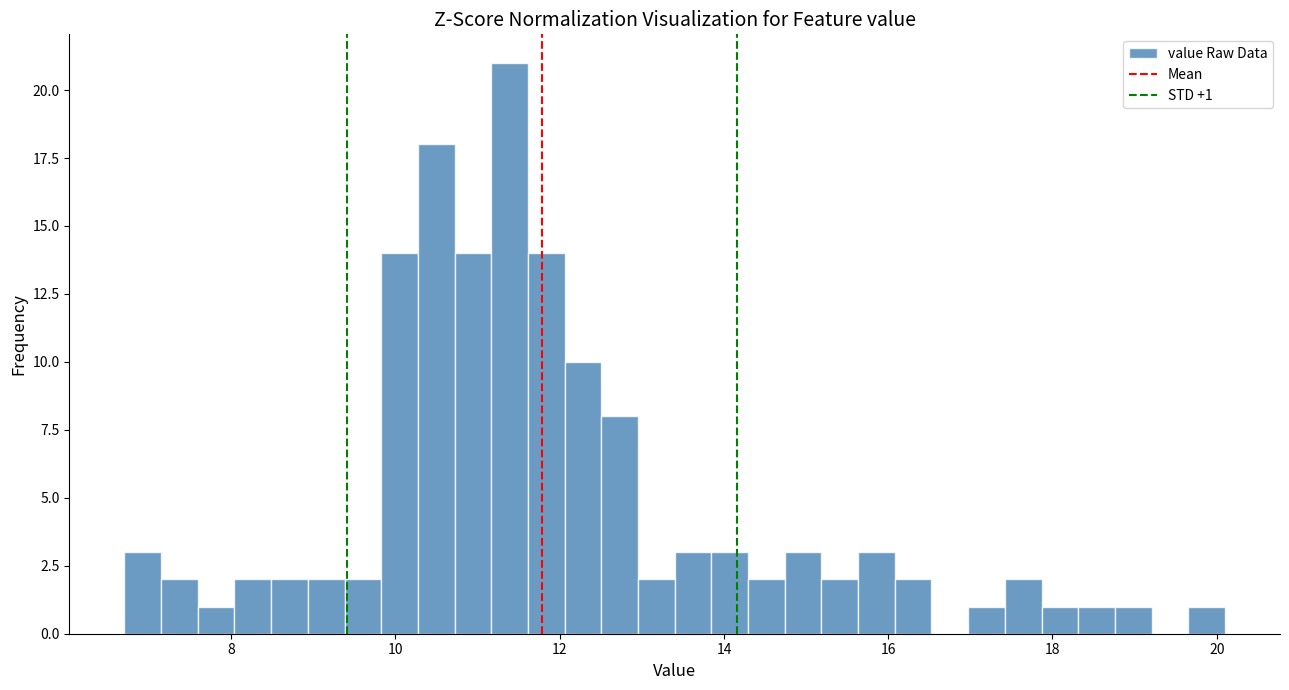

Read against the x-axis, roughly where is the centre of the tallest bar?

11.4